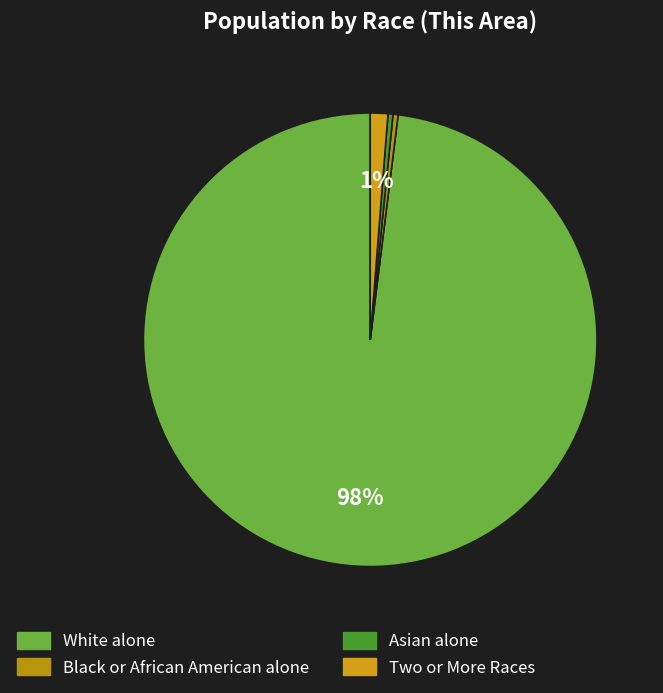

Is it true that Asian alone is 0% of the pie?

True